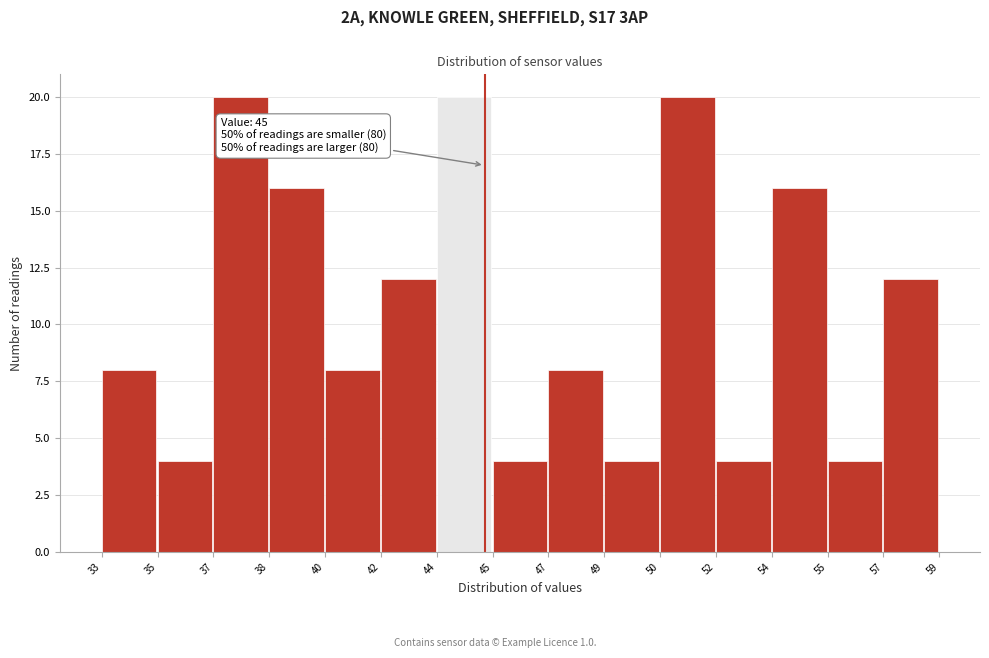

Reading left to right, list all the values displayed in this chart.

8	4	20	16	8	12	20	4	8	4	20	4	16	4	12